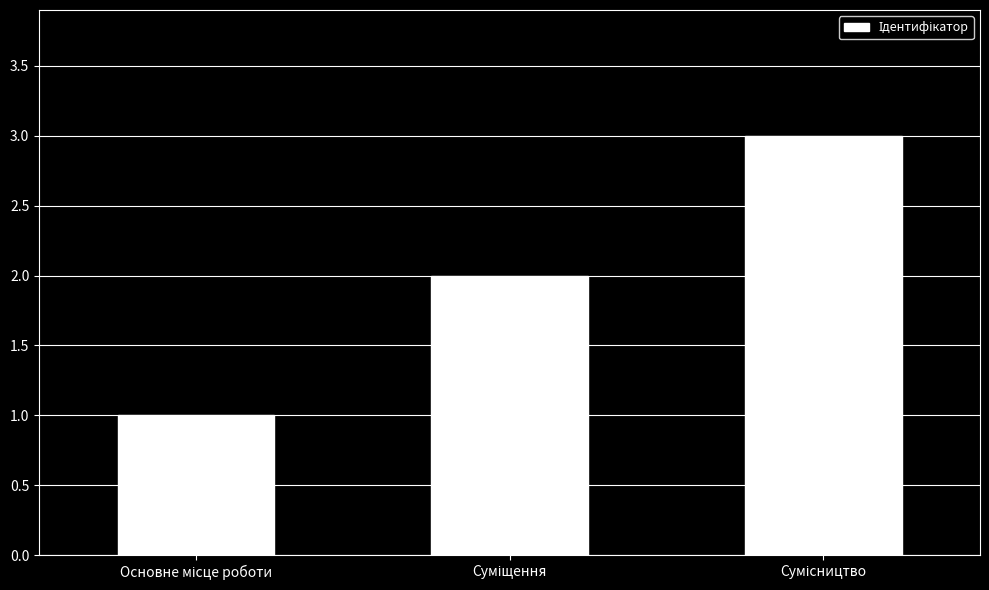

What is the greatest value displayed?

3